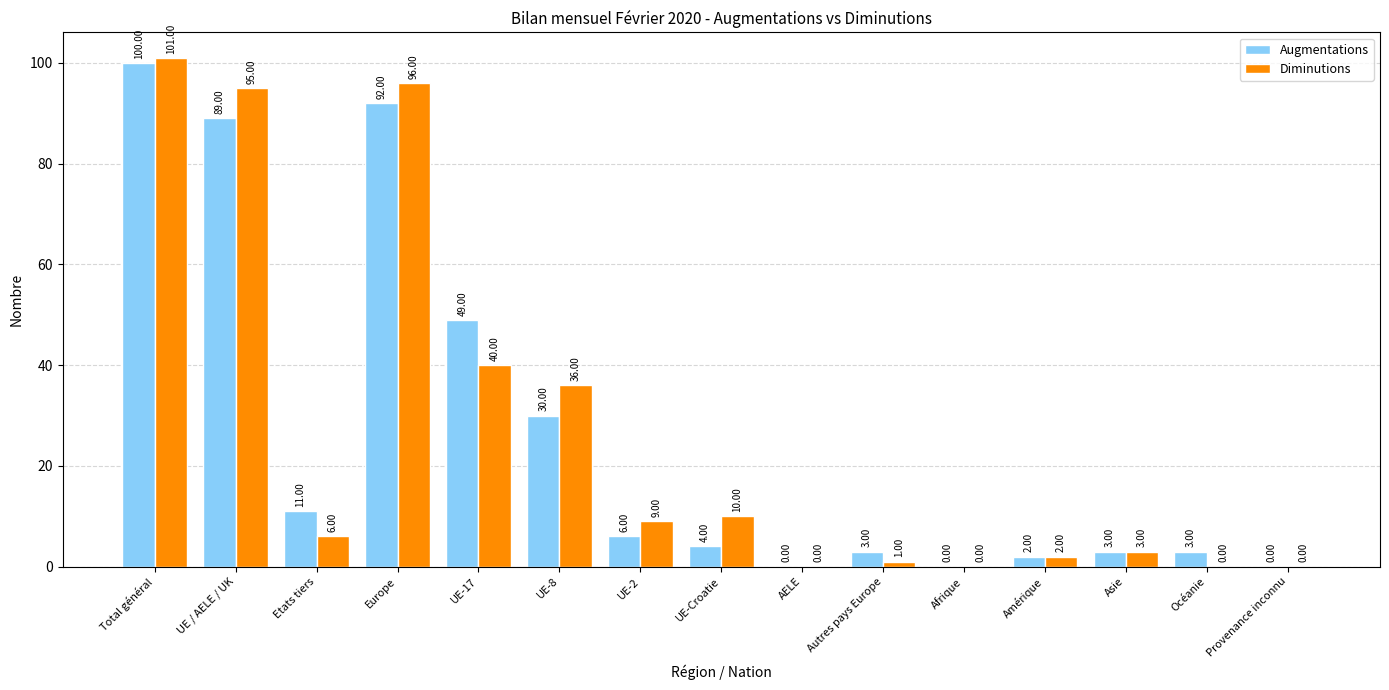

Is it true that Diminutions equals 3 at Asie?

True